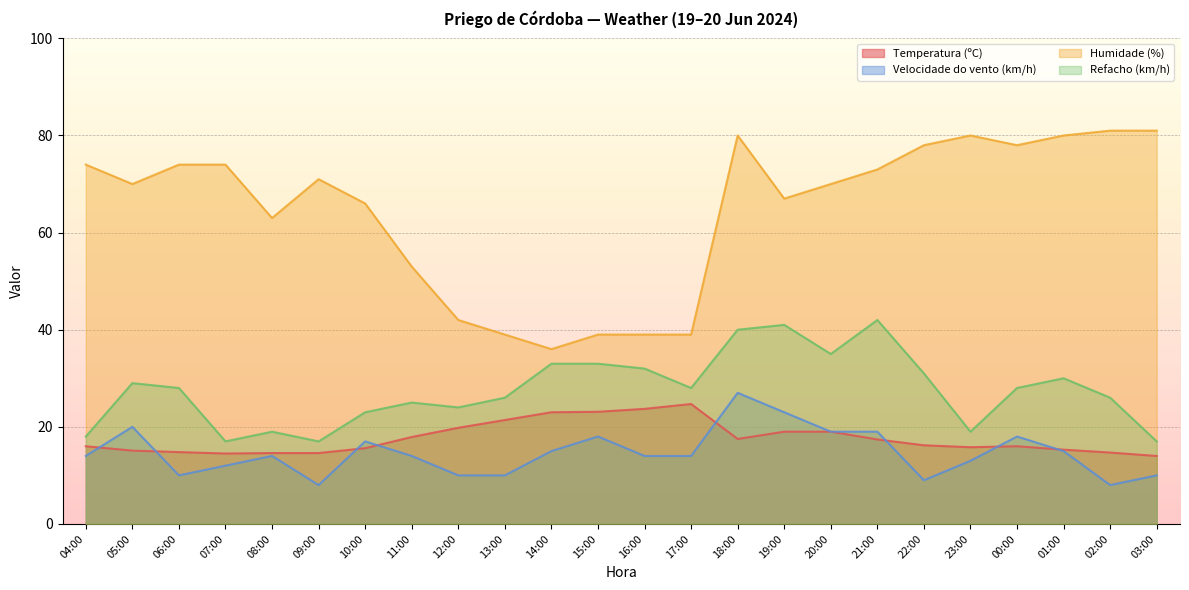

At which label is Refacho (km/h) closest to 29?

05:00